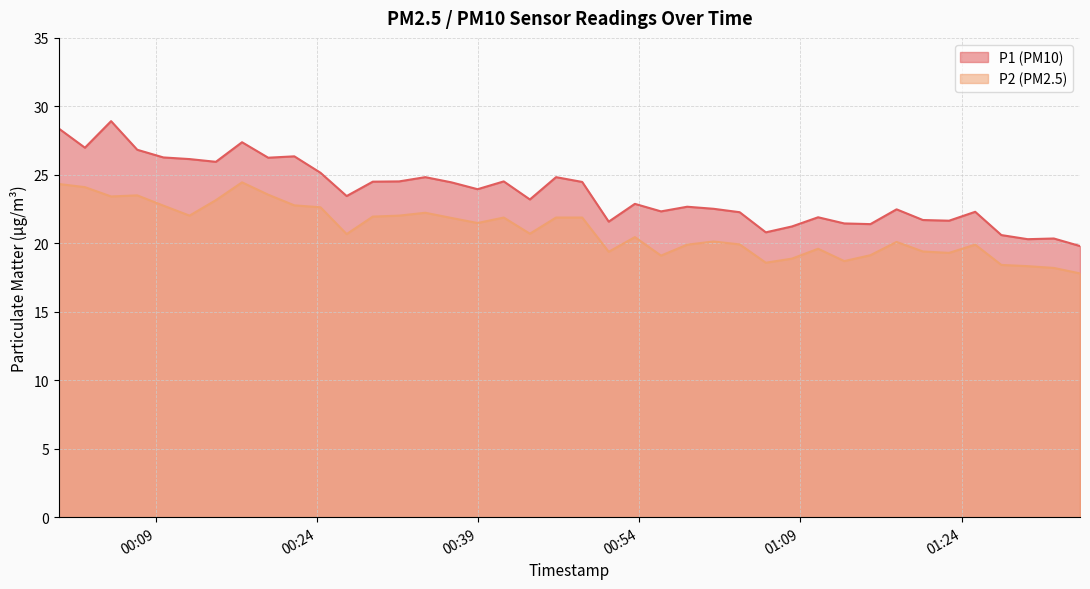

What is the total value across all series at 2023-12-20T01:35:01?

37.6